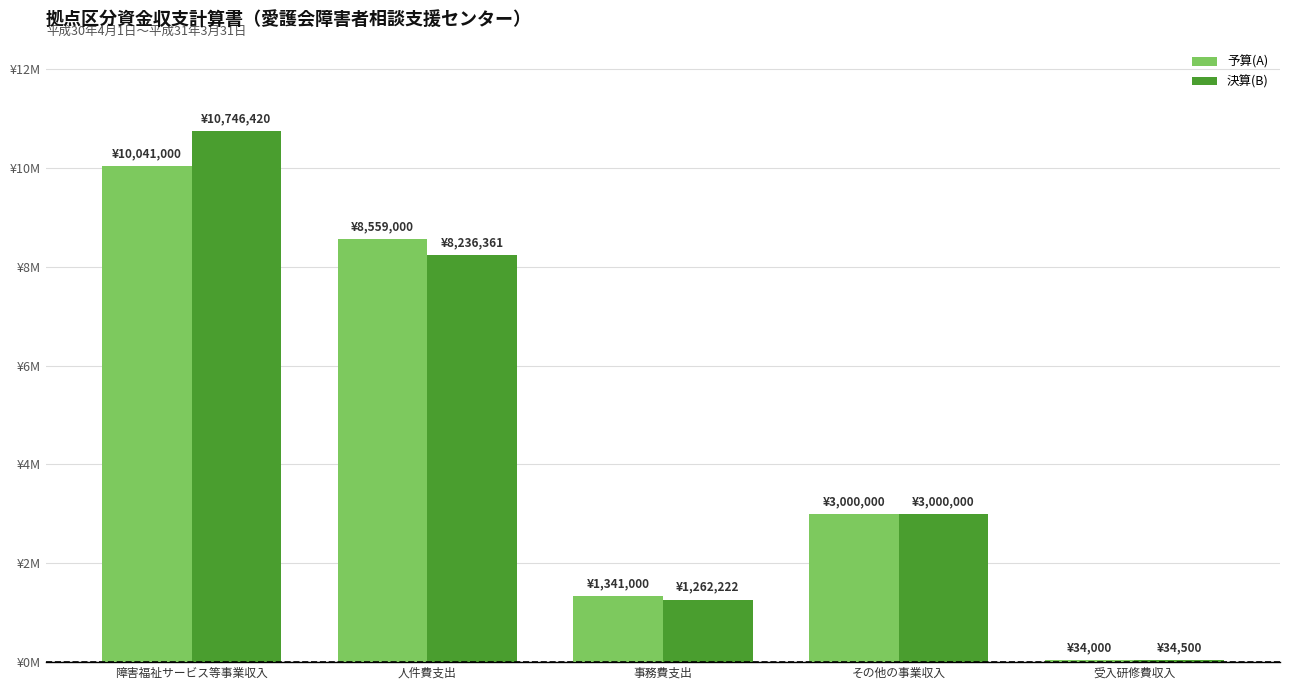

Are the bars grouped side by side (vs. stacked)?

Yes